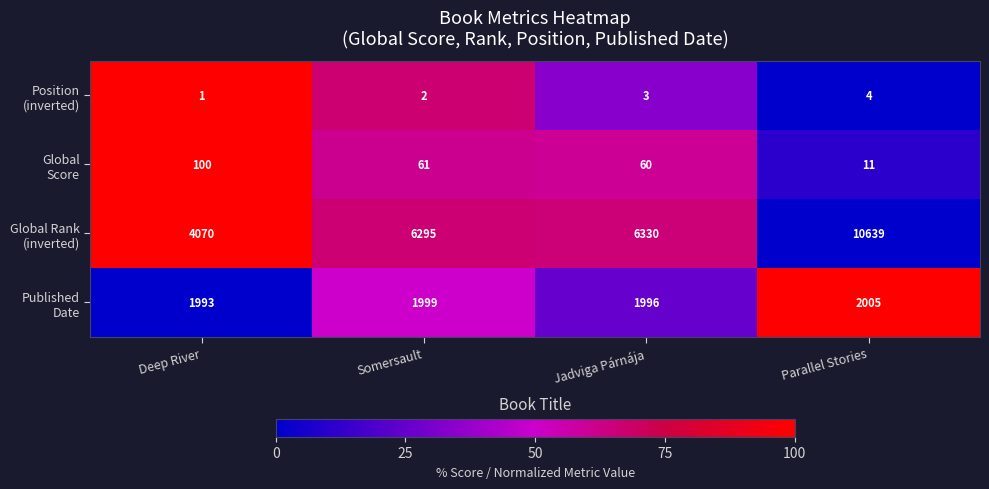

What is the difference between the highest and lowest values at Deep River?

4069